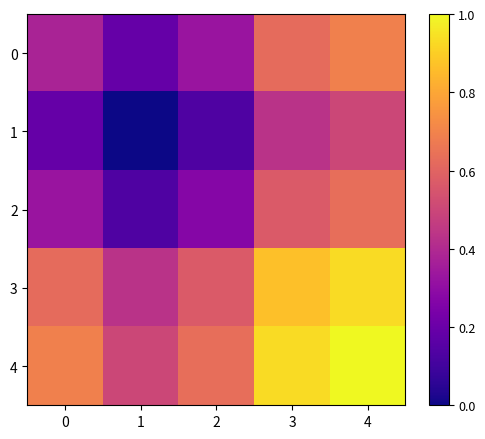

List the series in order of their peak value, lowest first.

1, 2, 0, 3, 4